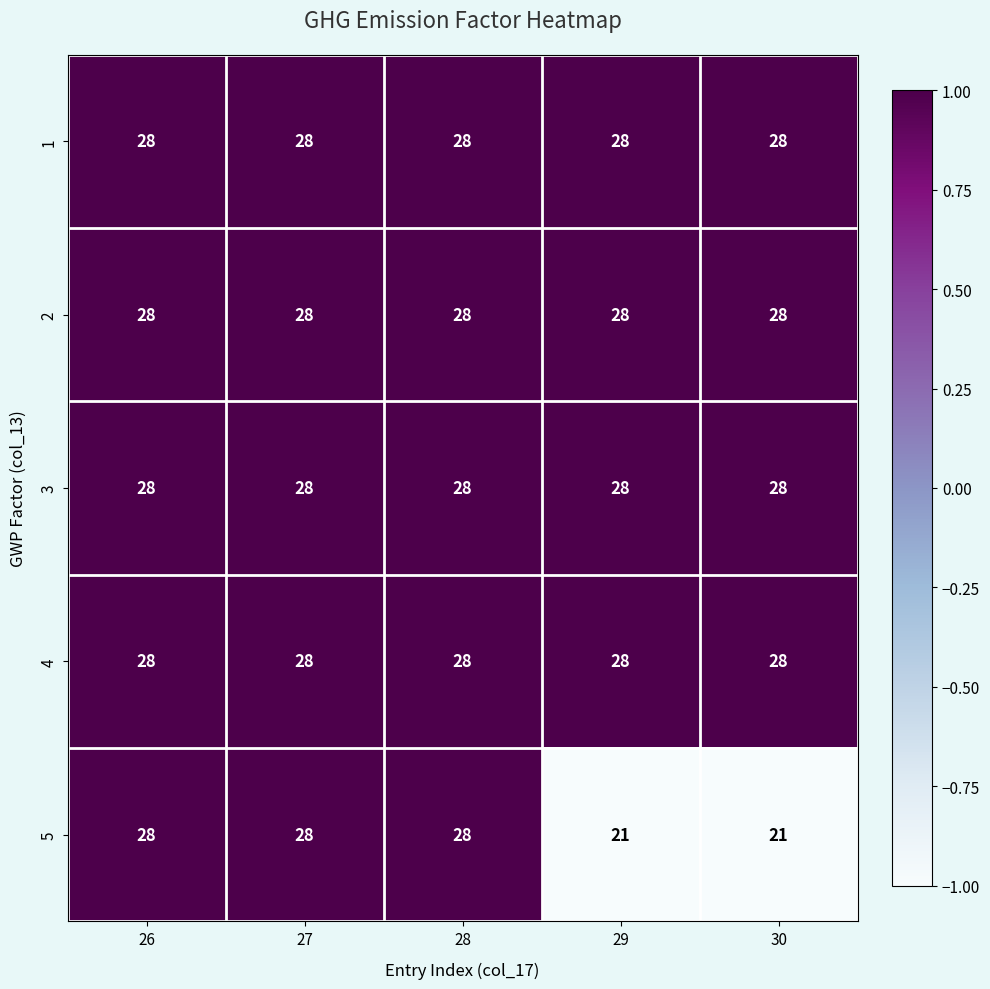

Which series has the widest spread of values?

5